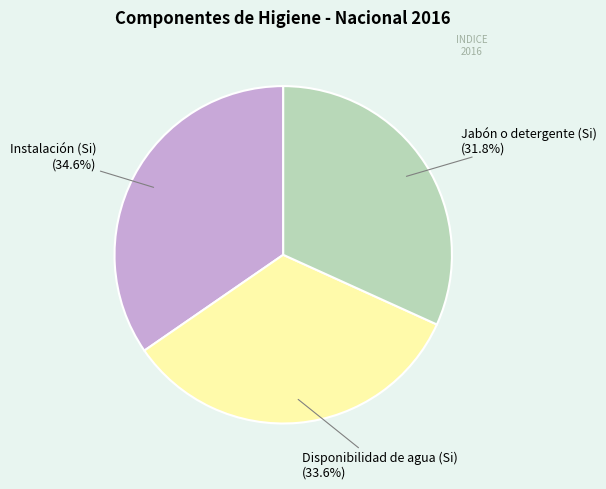

Does any single category account for the majority?

No